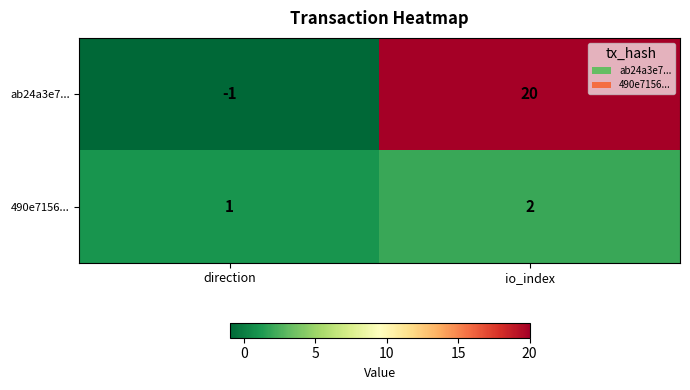

How many distinct data groups are displayed?

2